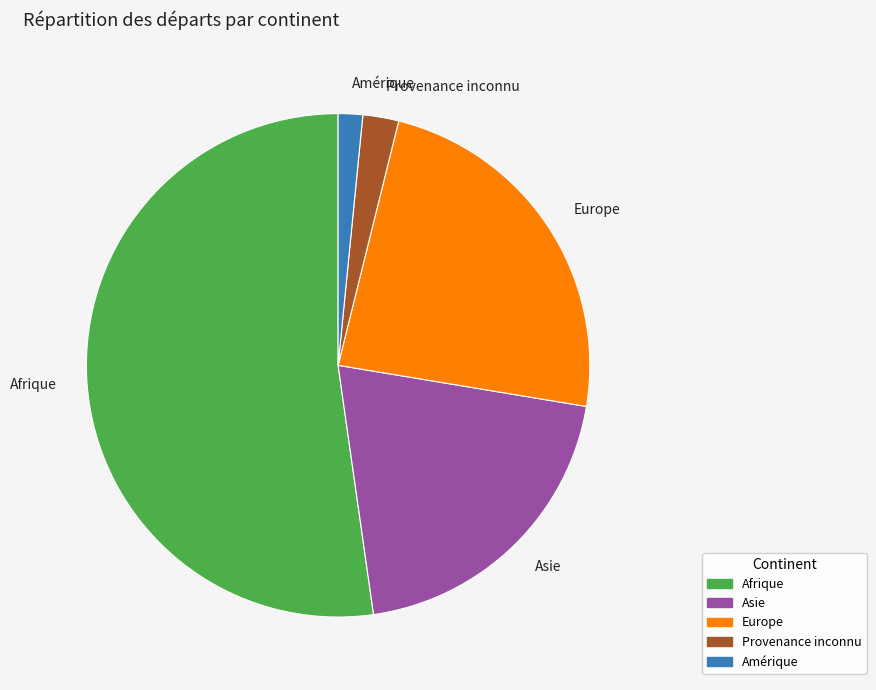

What is the smallest slice in the pie chart?

Amérique